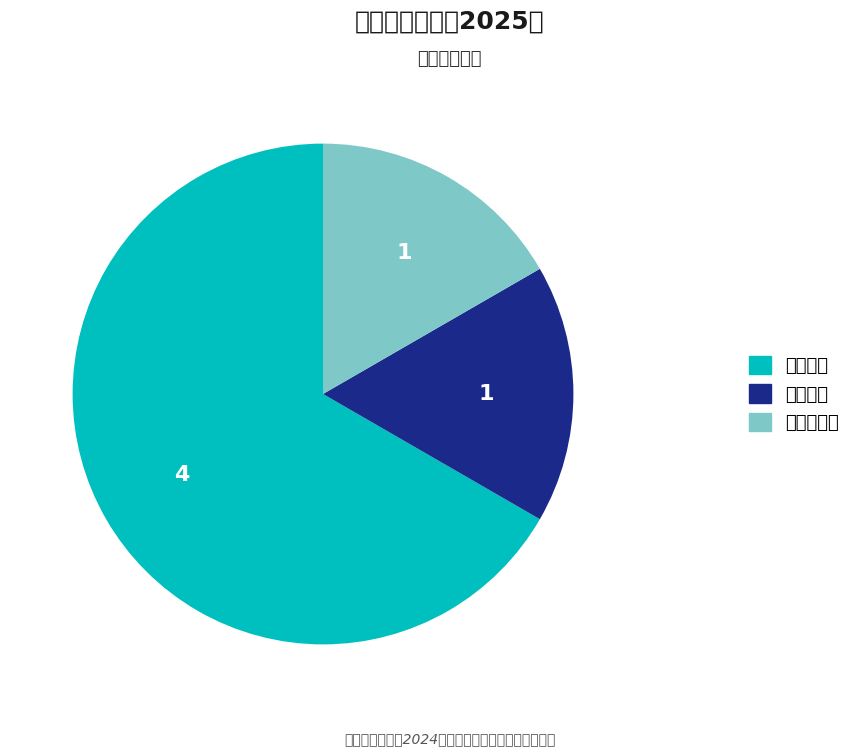

Which has a higher value, 产出指标 or 效益指标?

产出指标